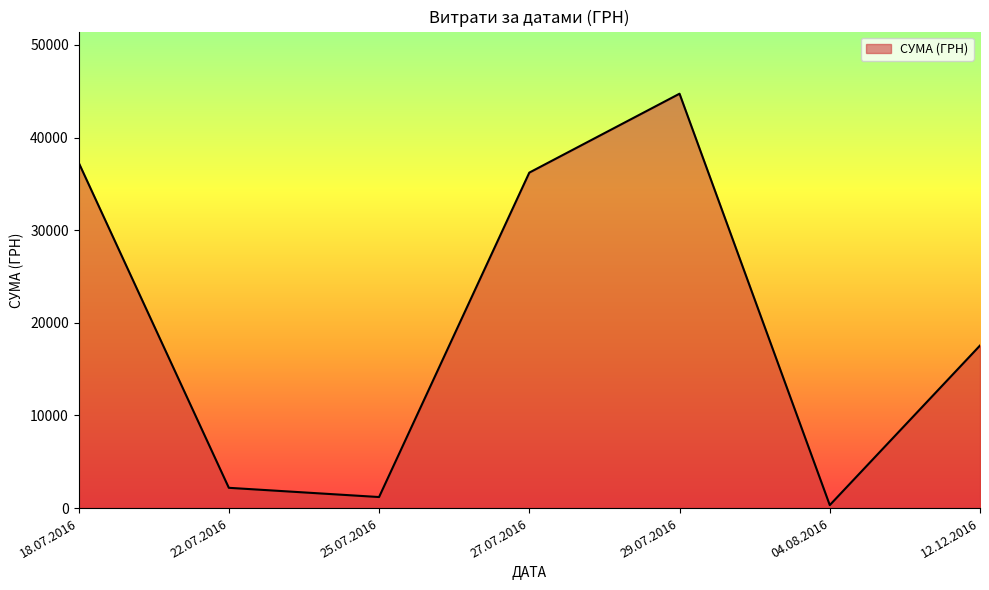

Rank the categories by value from lowest to highest.

04.08.2016, 25.07.2016, 22.07.2016, 12.12.2016, 27.07.2016, 18.07.2016, 29.07.2016